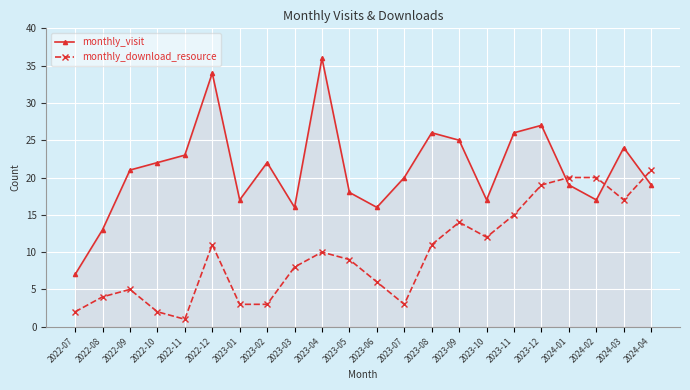

Reading left to right, transcribe all the data shown in this chart.

monthly_visit: 2022-07=7	2022-08=13	2022-09=21	2022-10=22	2022-11=23	2022-12=34	2023-01=17	2023-02=22	2023-03=16	2023-04=36	2023-05=18	2023-06=16	2023-07=20	2023-08=26	2023-09=25	2023-10=17	2023-11=26	2023-12=27	2024-01=19	2024-02=17	2024-03=24	2024-04=19
monthly_download_resource: 2022-07=2	2022-08=4	2022-09=5	2022-10=2	2022-11=1	2022-12=11	2023-01=3	2023-02=3	2023-03=8	2023-04=10	2023-05=9	2023-06=6	2023-07=3	2023-08=11	2023-09=14	2023-10=12	2023-11=15	2023-12=19	2024-01=20	2024-02=20	2024-03=17	2024-04=21